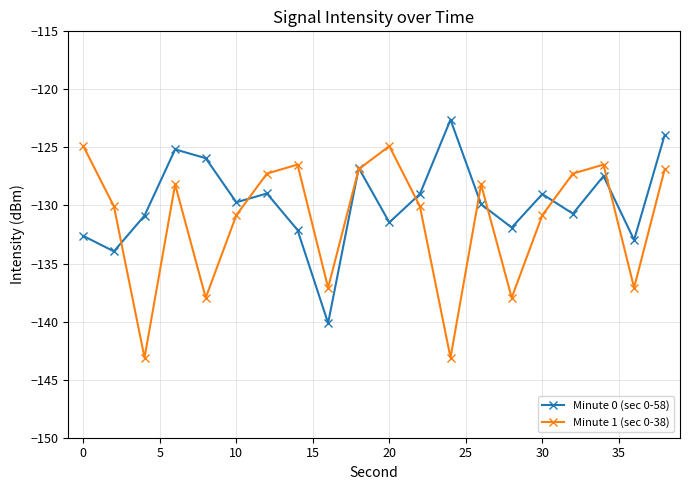

Does the chart have visible grid lines?

Yes